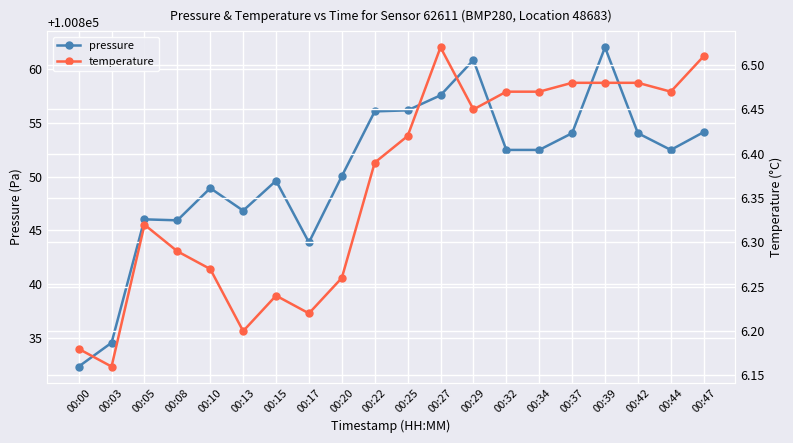

What is the difference between the temperature values at 00:03 and 00:32?

0.3